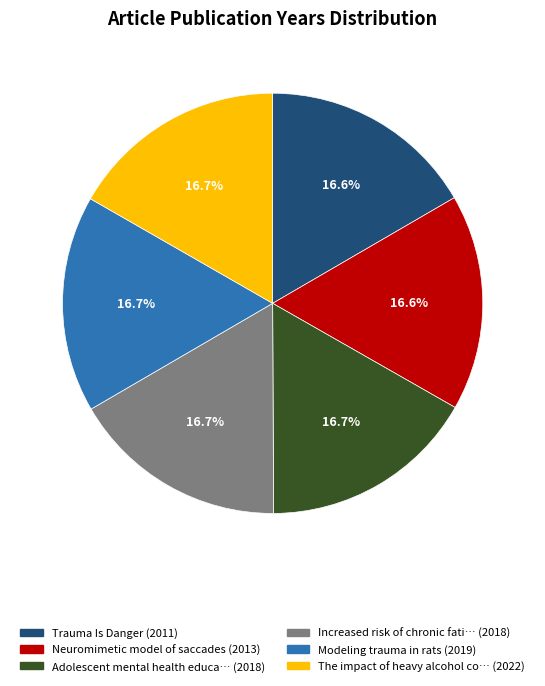

Is the sum of The impact of heavy alcohol co… (2022) and Adolescent mental health educa… (2018) greater than half?

No